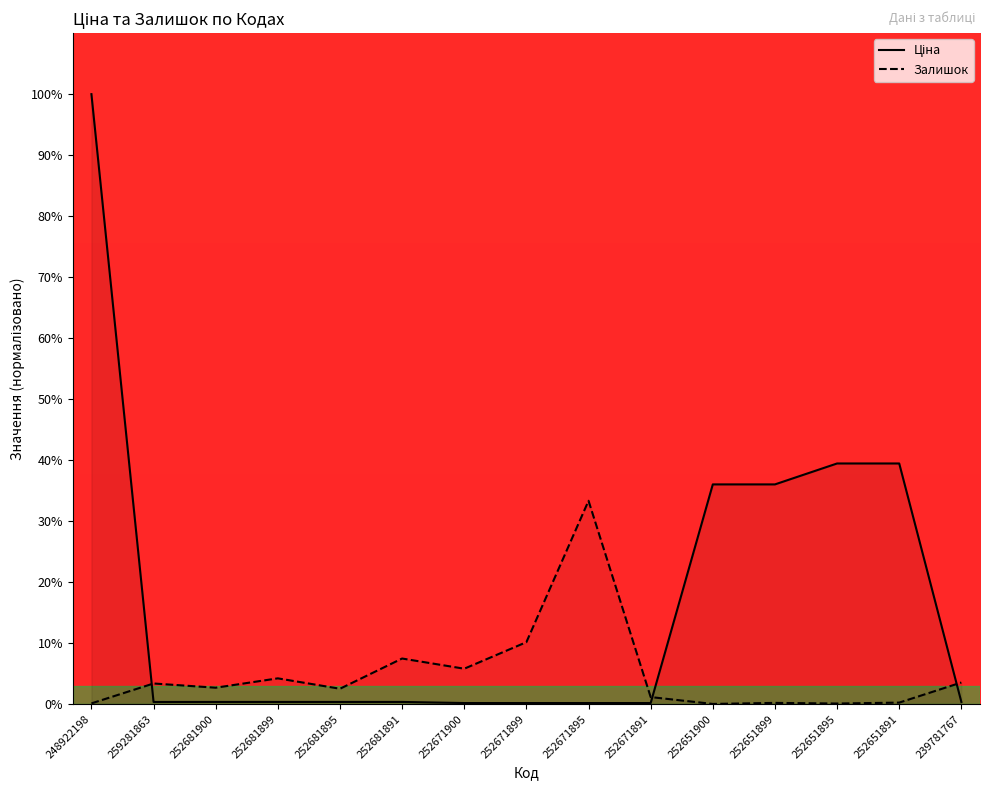

What is the sum of the Залишок values at 259281863 and 252681900?

6.1